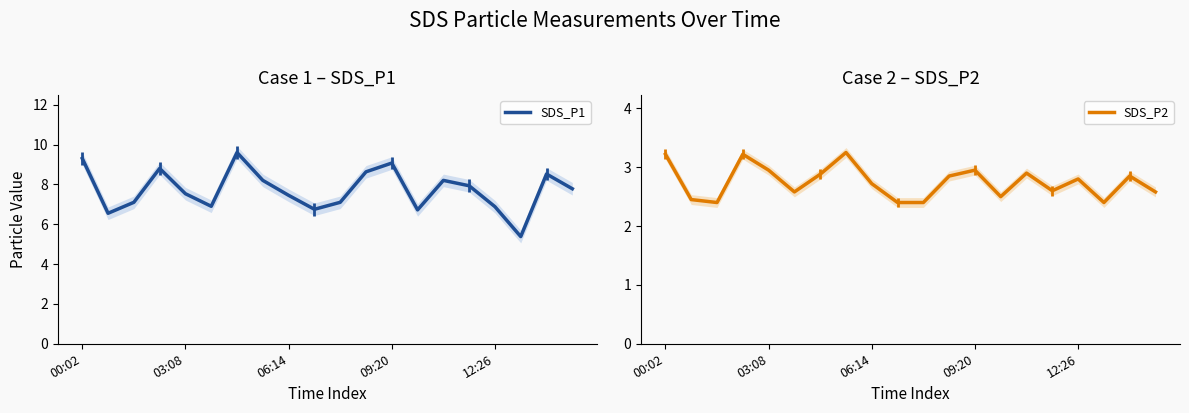

Does the chart display data point markers on the line(s)?

No